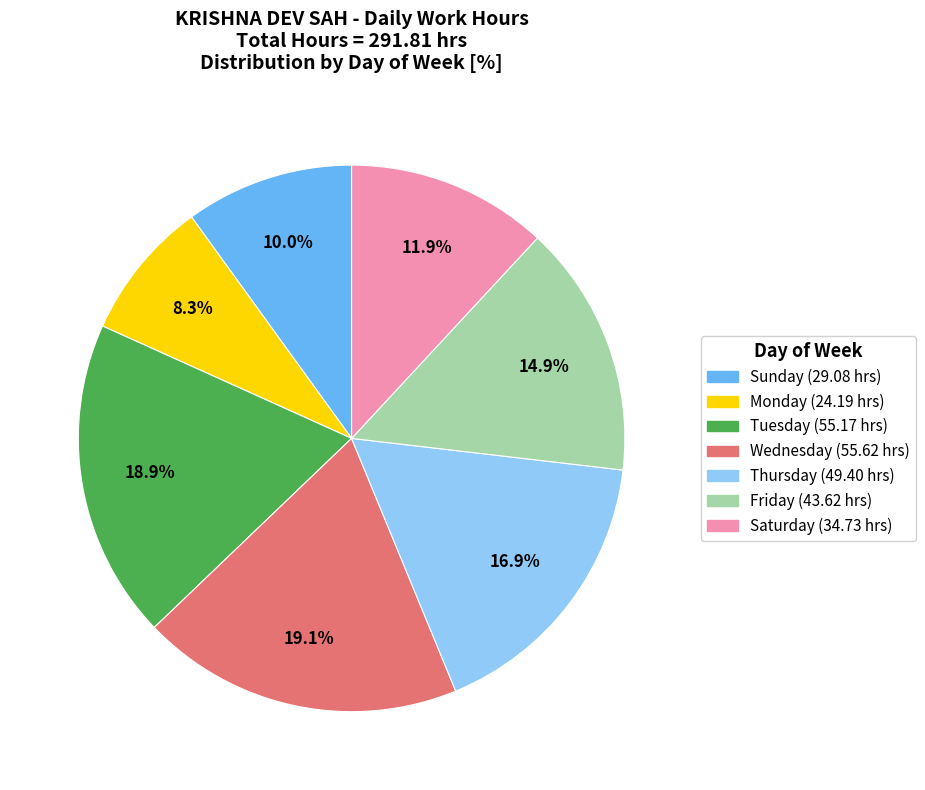

Does any single category account for the majority?

No